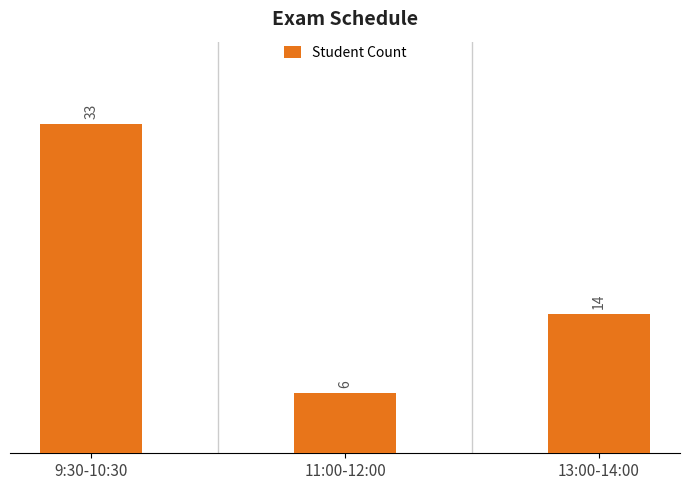

How many bars are there in total?

3